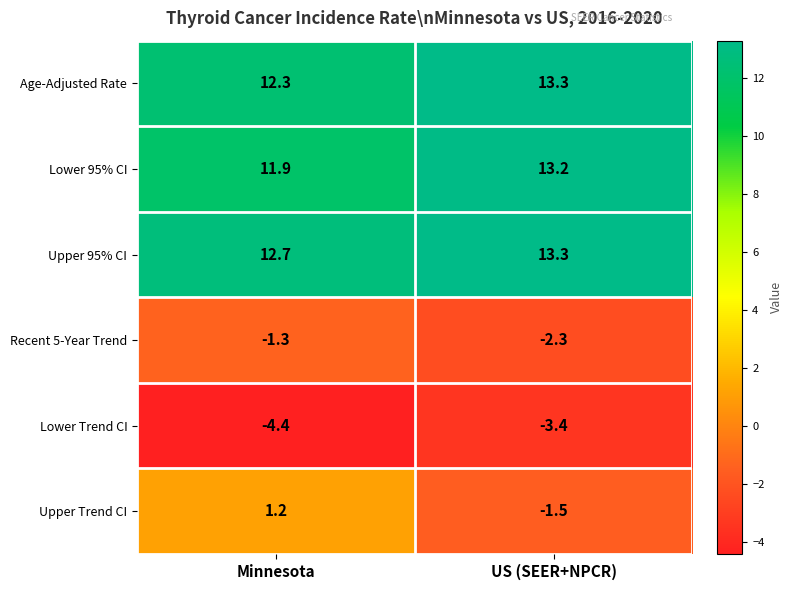

Reading left to right, what are all the values shown in this chart?

Age-Adjusted Rate: Minnesota=12.3	US (SEER+NPCR)=13.3
Lower 95% CI: Minnesota=11.9	US (SEER+NPCR)=13.2
Upper 95% CI: Minnesota=12.7	US (SEER+NPCR)=13.3
Recent 5-Year Trend: Minnesota=-1.3	US (SEER+NPCR)=-2.3
Lower Trend CI: Minnesota=-4.4	US (SEER+NPCR)=-3.4
Upper Trend CI: Minnesota=1.2	US (SEER+NPCR)=-1.5